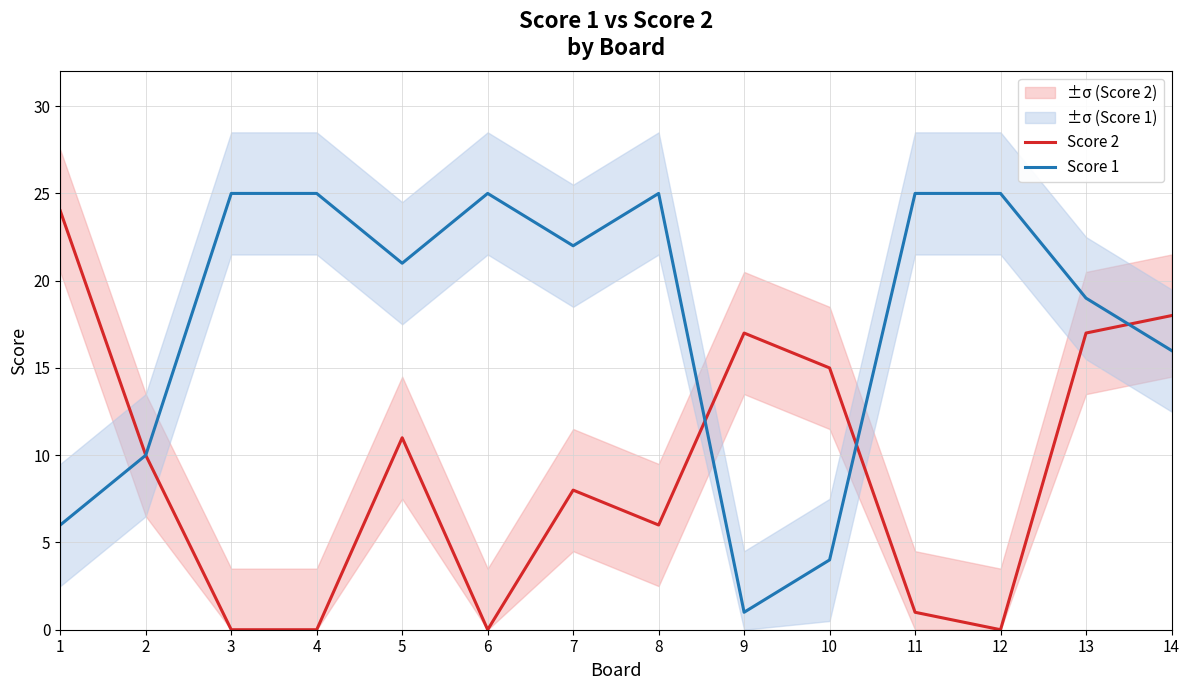

At which category is the sum across all series the highest?

13